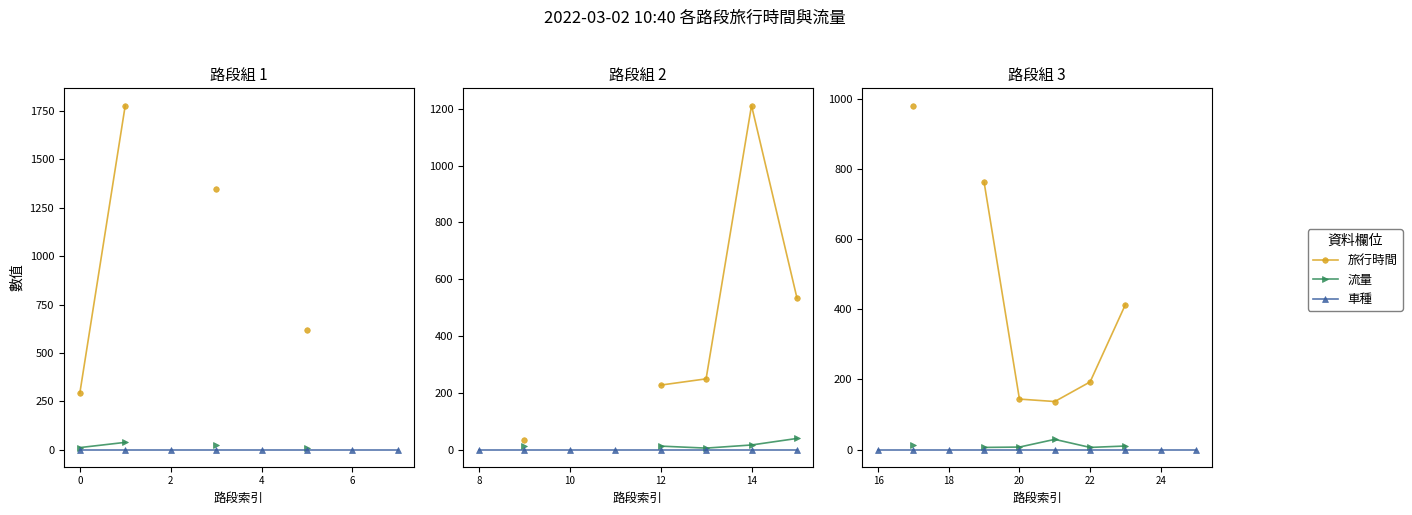

Is this an area chart (filled region under the line)?

No